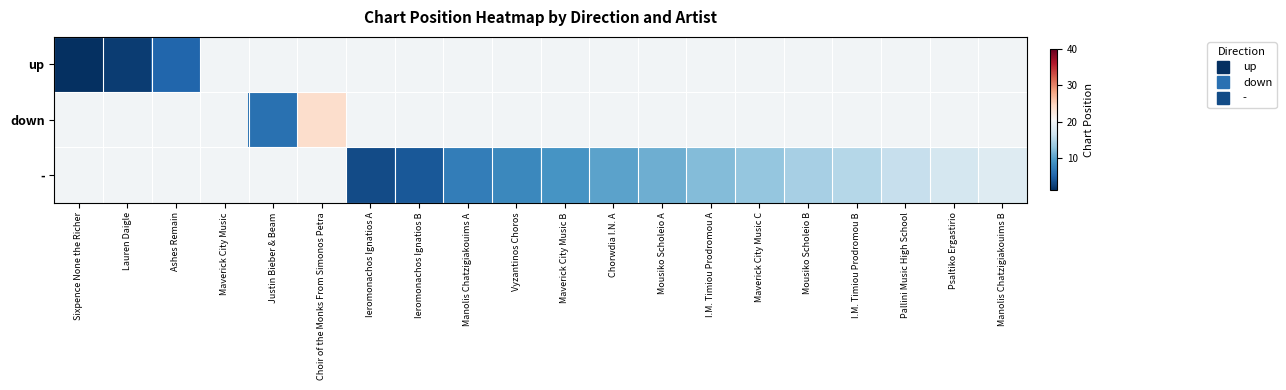

How many series are shown in this chart?

3